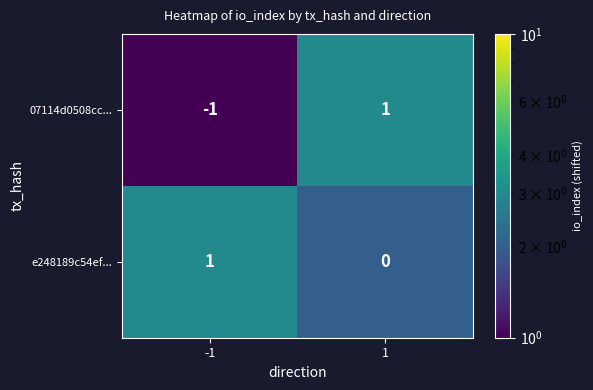

At -1, list the series in order from largest to smallest.

e248189c54ef..., 07114d0508cc...